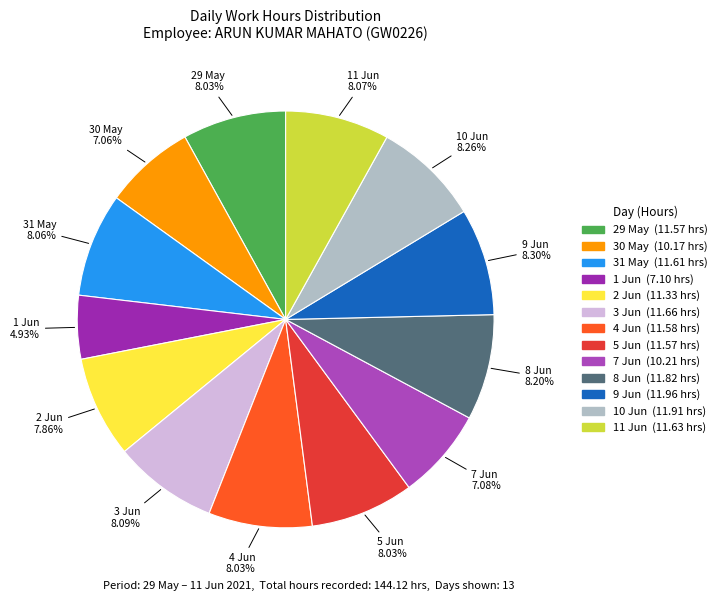

What is the smallest slice in the pie chart?

1 Jun